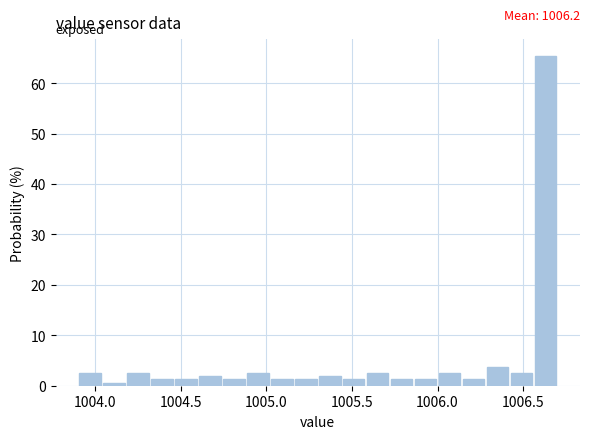

Around what value on the x-axis is the tallest bar? Give the approximate position of its centre, as read against the axis.

1006.65